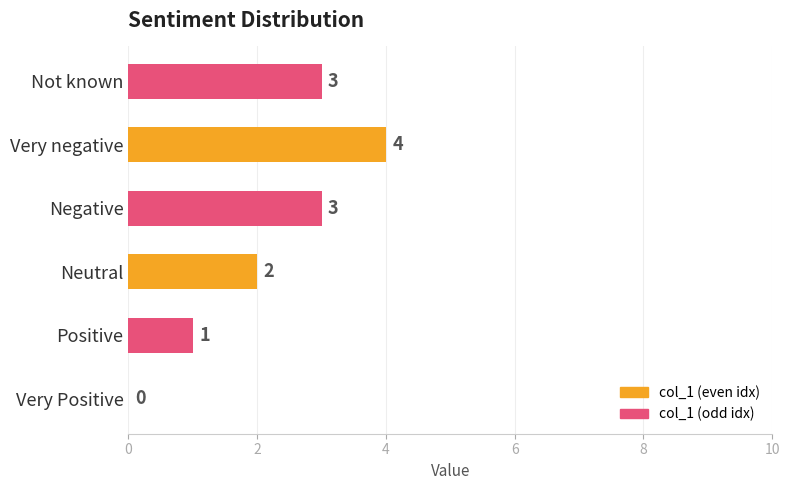

Reading bottom to top, list all the values displayed in this chart.

Very Positive=0	Positive=1	Neutral=2	Negative=3	Very negative=4	Not known=3